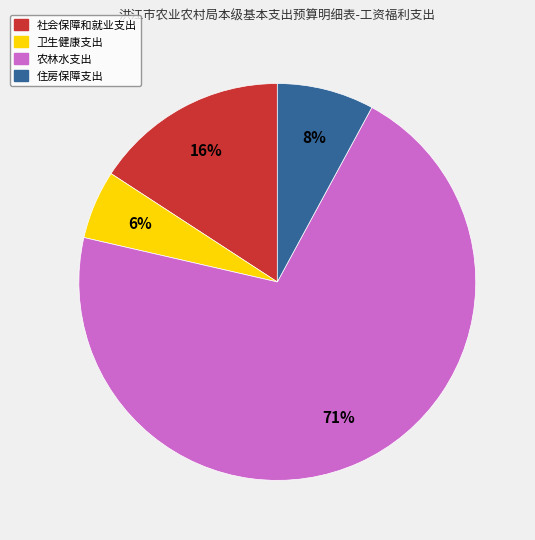

Is there a majority slice in this chart?

Yes